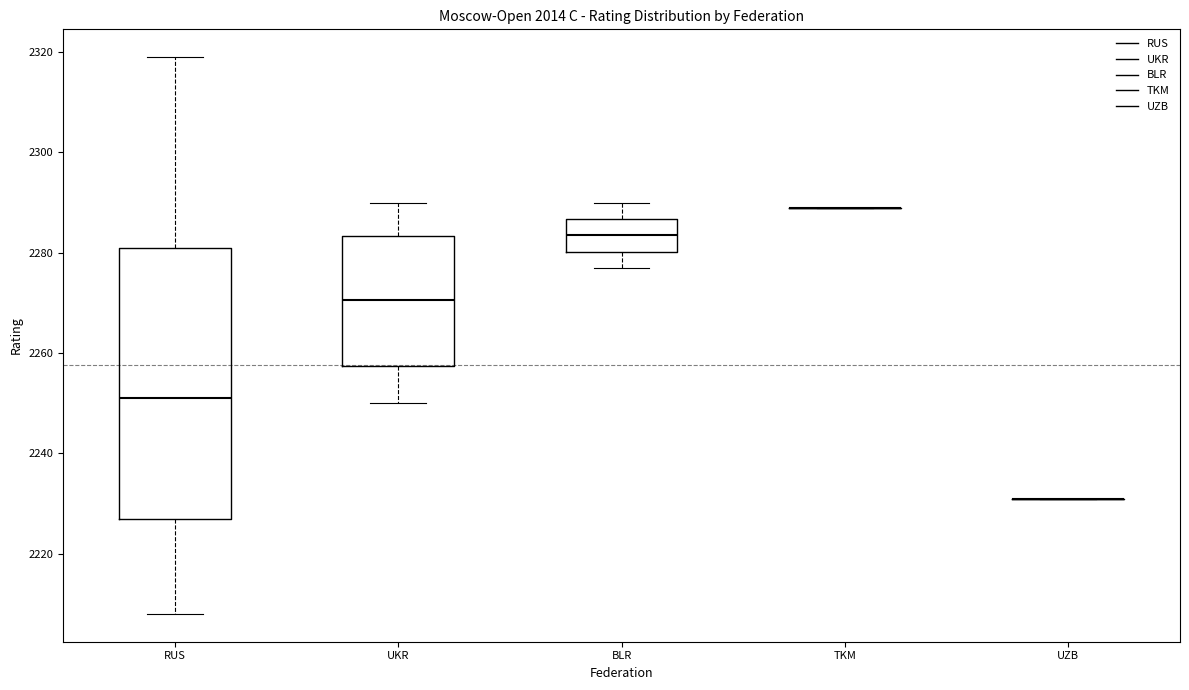

Reading left to right, read every box against the y-axis: the position of its median line, the range the box covers, and the ends of its whiskers. The values are not printed on the chart, so give them approximately, as read against the axis.

RUS: median 2252, box 2228 to 2282, whiskers 2208 to 2320
UKR: median 2270, box 2258 to 2284, whiskers 2250 to 2290
BLR: median 2284, box 2280 to 2286, whiskers 2278 to 2290
TKM: box collapsed to a line at 2290, whiskers 2290 to 2290
UZB: box collapsed to a line at 2232, whiskers 2232 to 2232